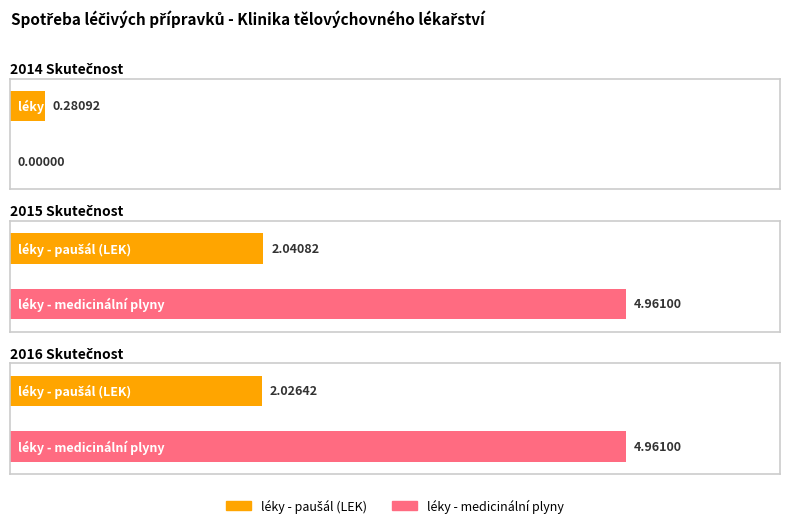

What is the label of the 3rd bar from the right?

2014 Skutečnost